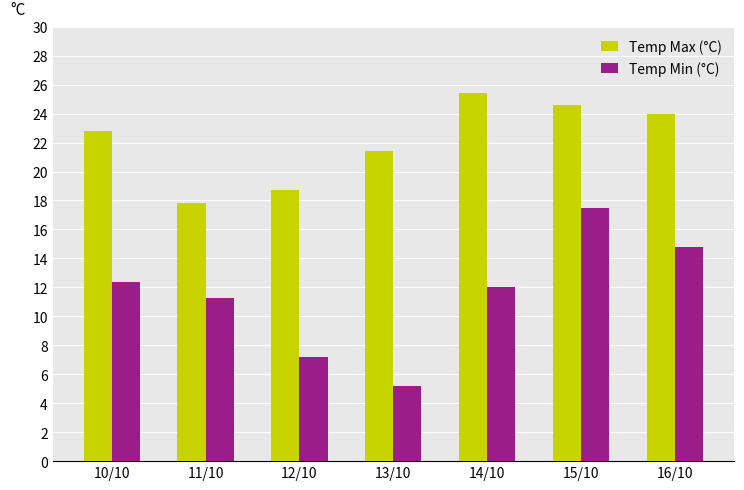

What is the highest value of the Temp Max (°C) series?

25.4